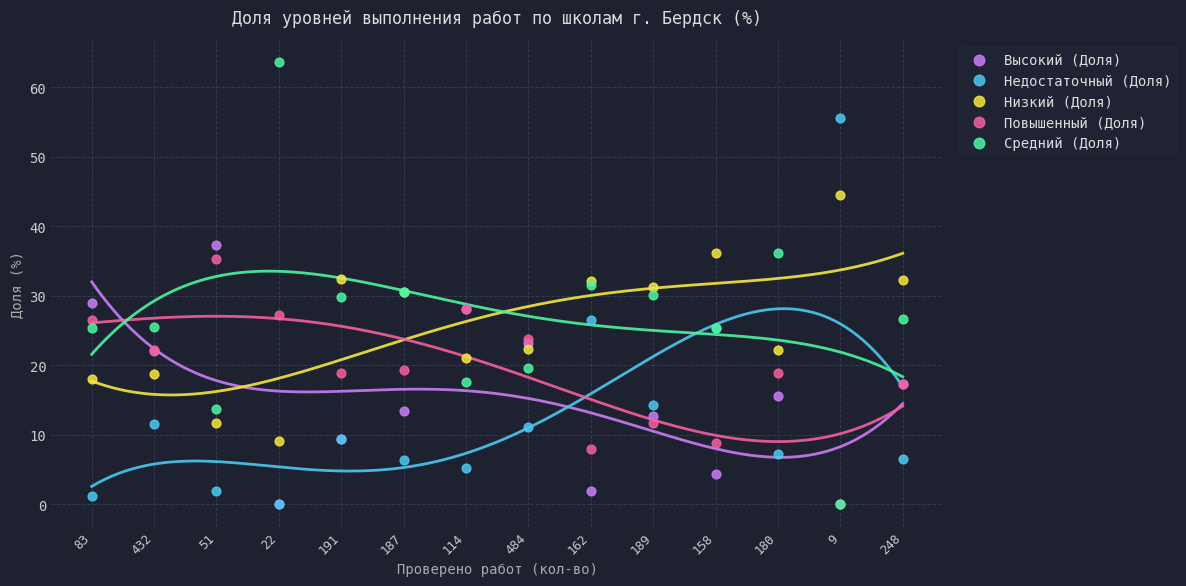

What are all the series names shown in the legend?

Высокий (Доля), Недостаточный (Доля), Низкий (Доля), Повышенный (Доля), Средний (Доля)